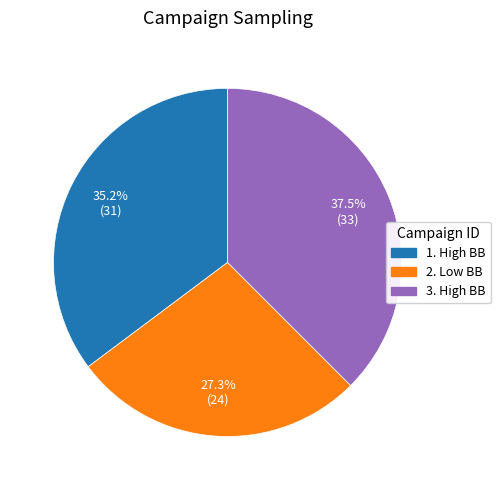

Between 2. Low BB and 3. High BB, which is larger?

3. High BB